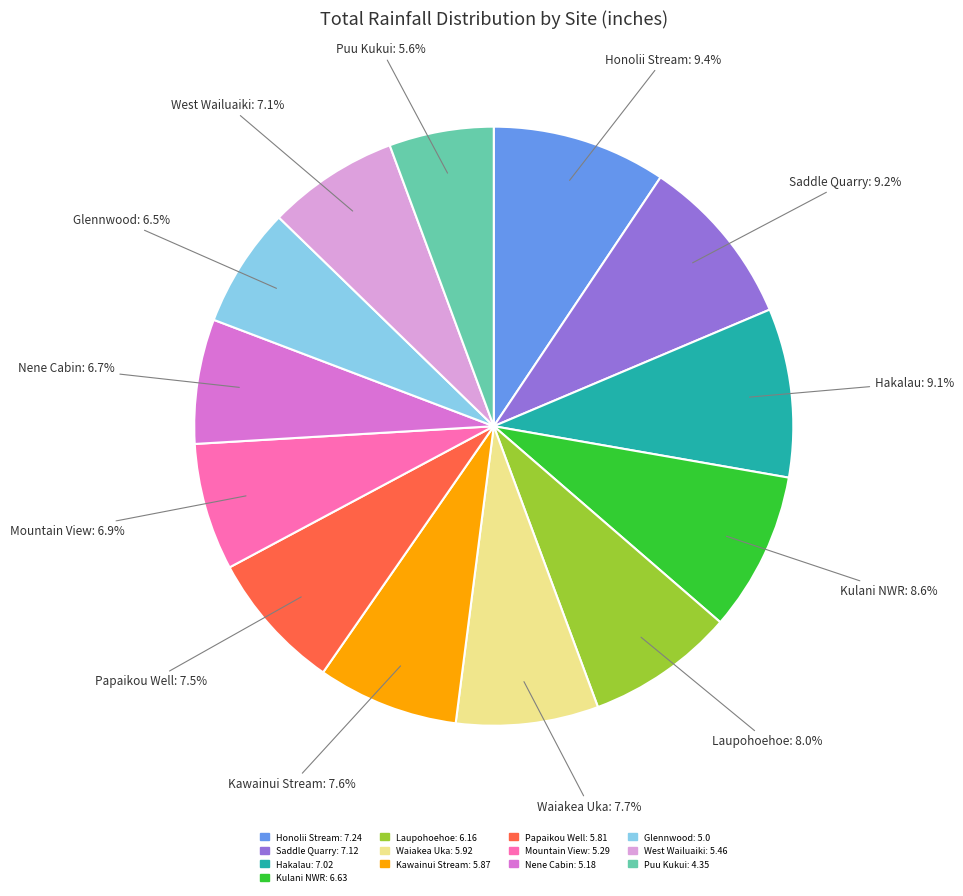

To the nearest percent, what percentage of the pie is Puu Kukui?

6%